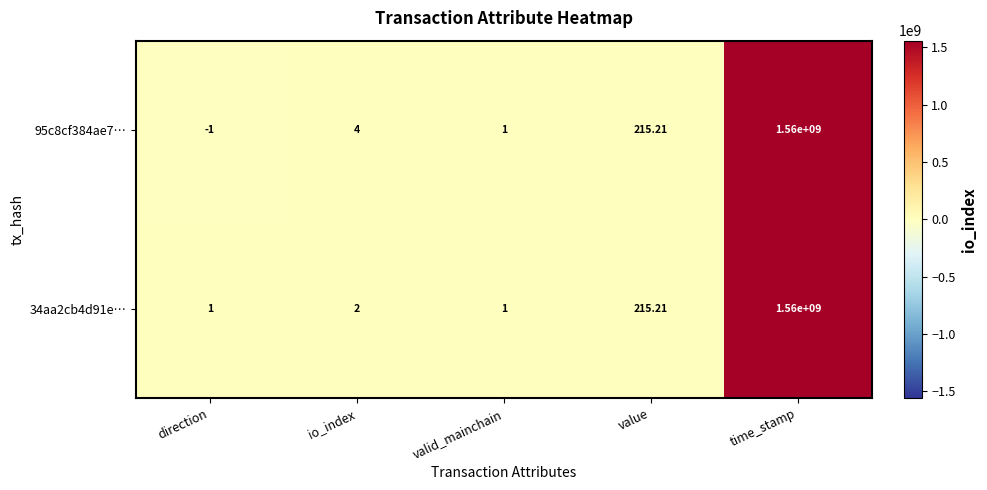

Which category has the highest value across all series?

time_stamp